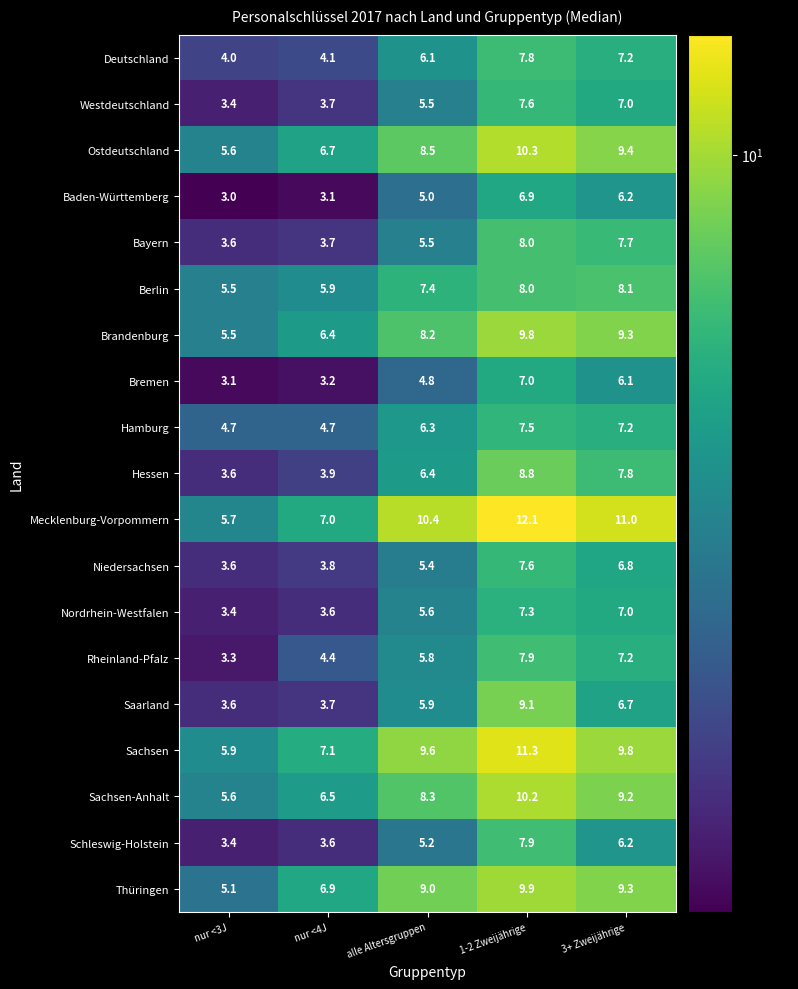

What is the minimum value shown in the chart?

3.0